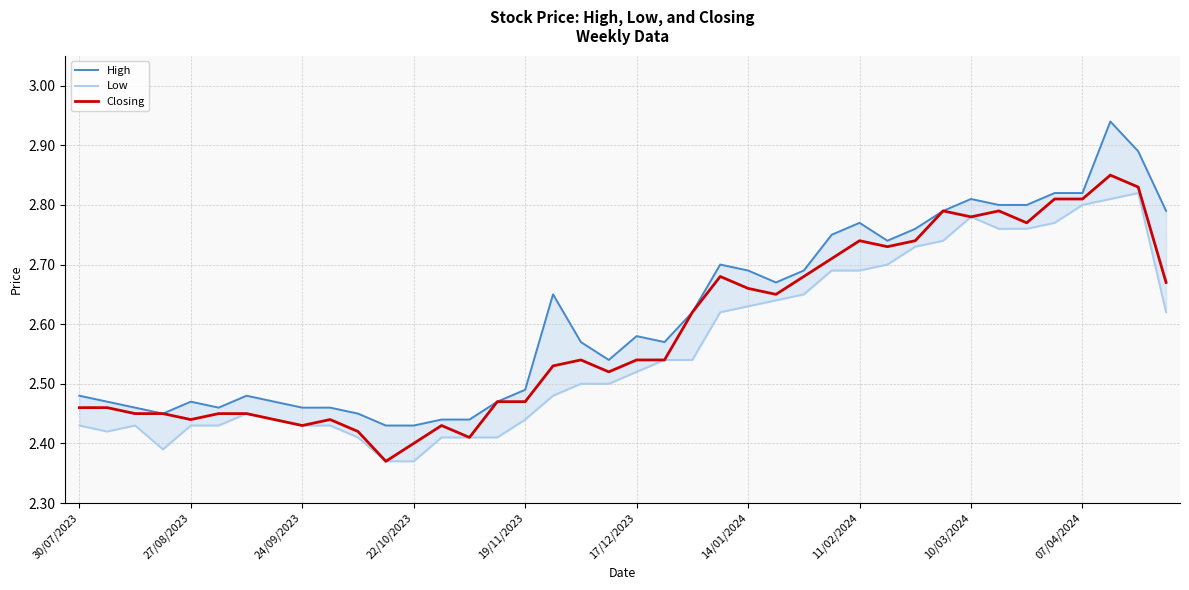

True or false: Low and Closing intersect in this chart.

False